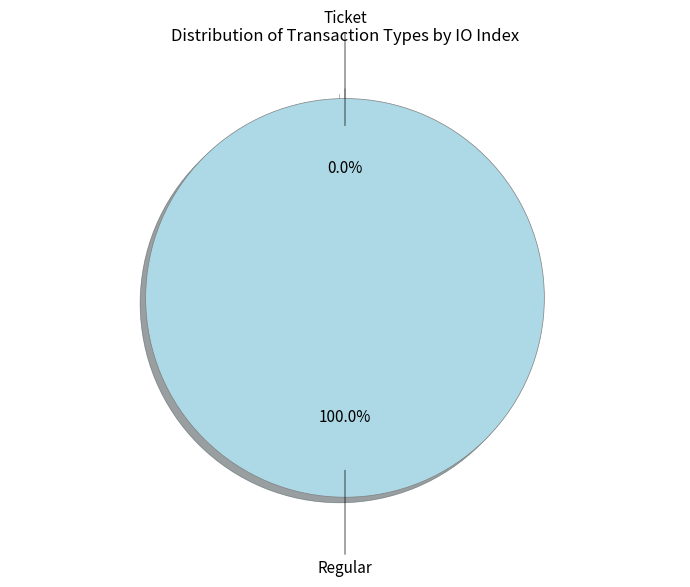

What percentage is the Regular slice, to the nearest percent?

100%